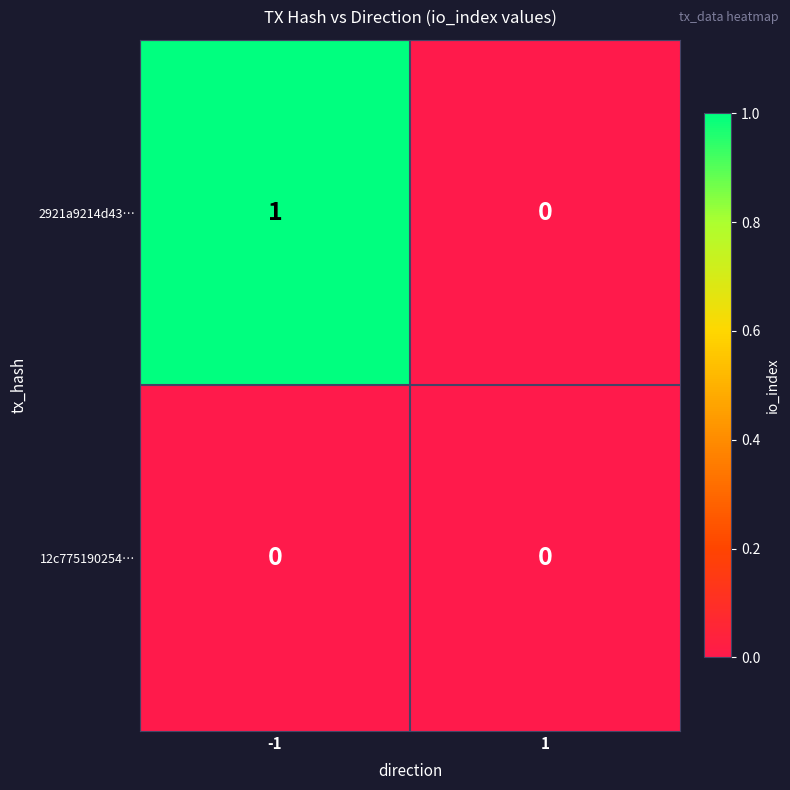

How many data points in 2921a9214d43… are less than 1?

1